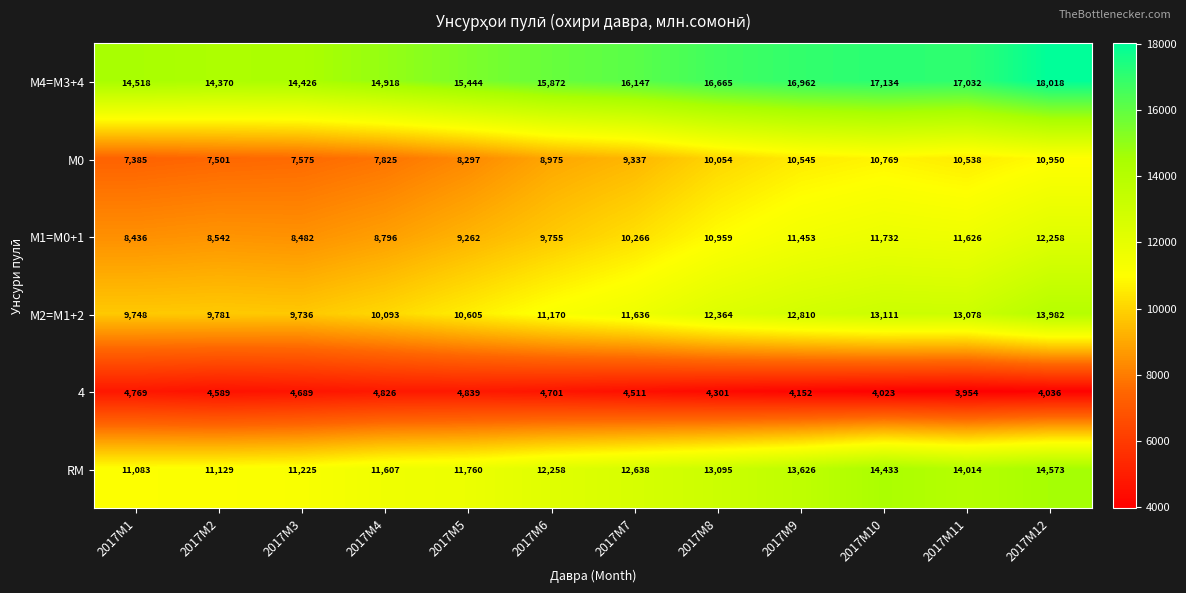

Rank the series by their maximum value, from lowest to highest.

4, М0, М1=M0+1, М2=M1+2, RM, М4=M3+4